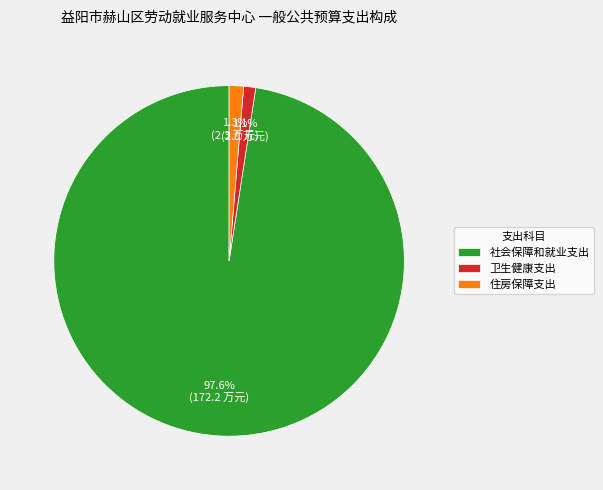

How many segments does this pie chart have?

3